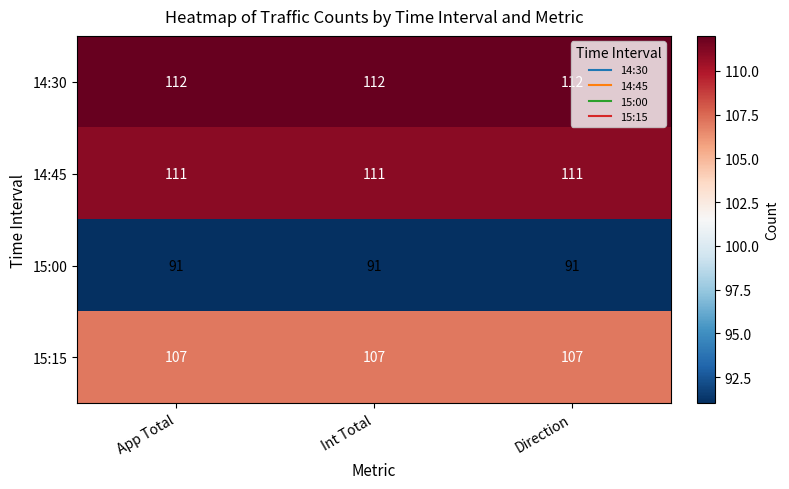

What is the minimum value for 15:00?

91